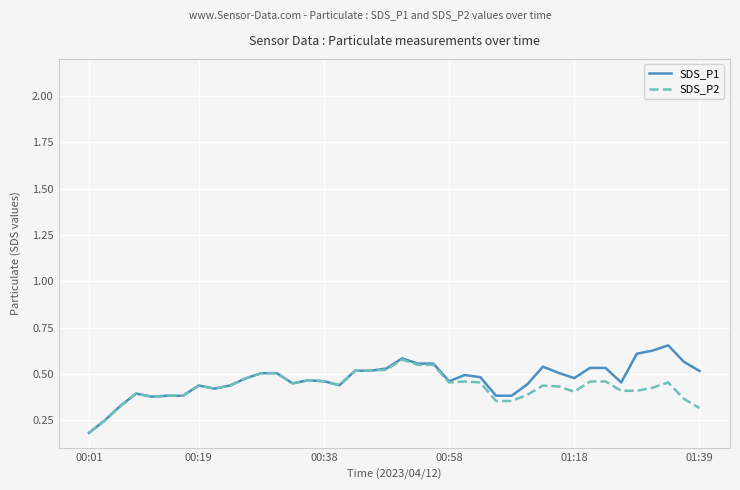

Which series has the largest range (max minus min)?

SDS_P1